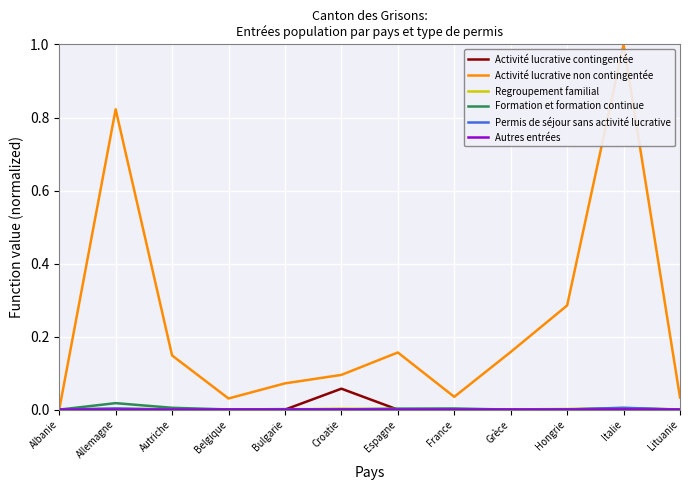

Between Albanie and Italie, which series saw the biggest shift?

Activité lucrative non contingentée